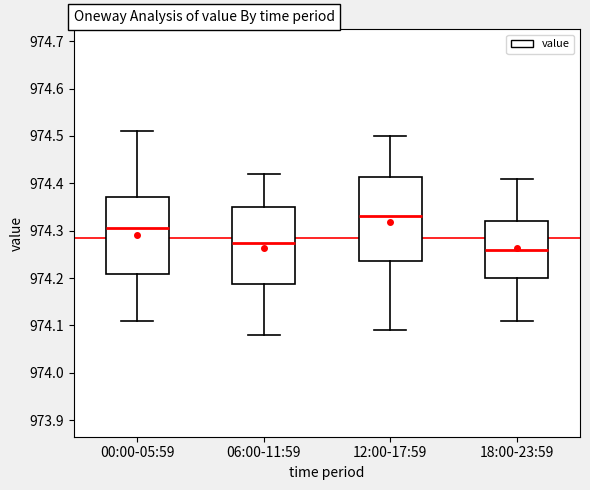

Where does the lower whisker of the box for 12:00-17:59 end on the y-axis? The values are not printed on the chart, so give them approximately, as read against the axis.

974.09